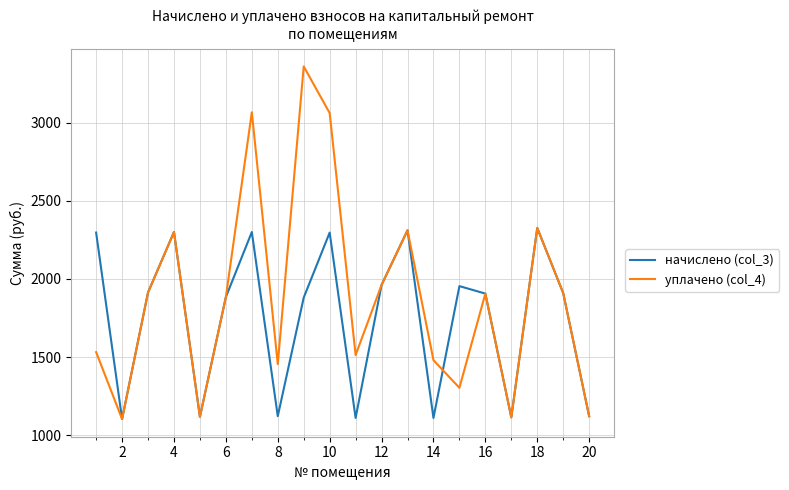

What is the lowest value of the уплачено (col_4) series?

1102.4